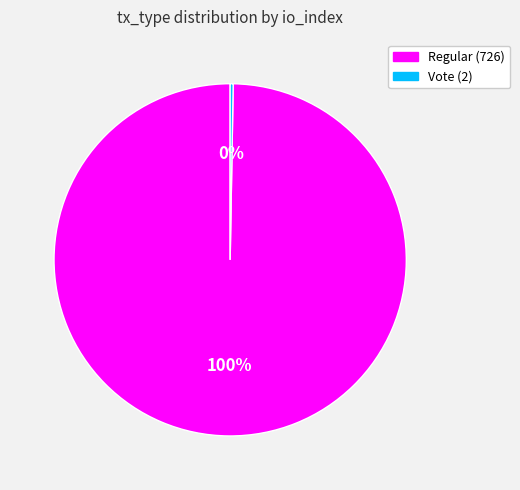

The Regular (726) slice represents 87% of the pie. True or false?

False